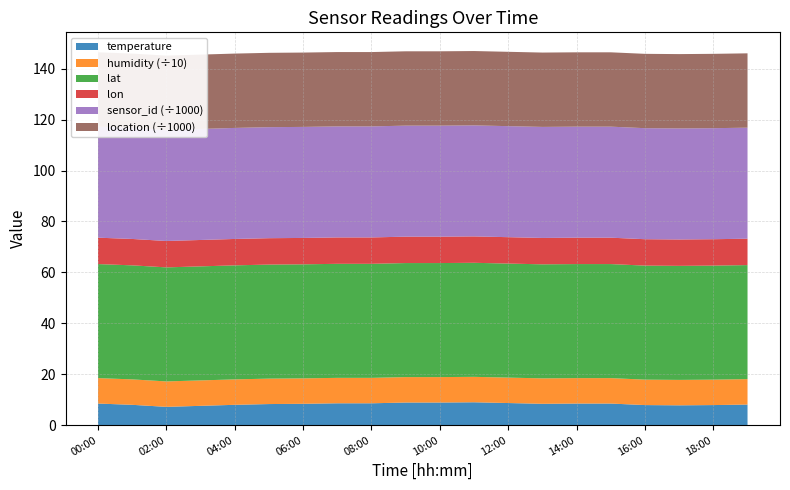

Reading left to right, extract all data points from this chart.

temperature: 00:00=8.5	01:00=8.0	02:00=7.2	03:00=7.6	04:00=8.0	05:00=8.3	06:00=8.4	07:00=8.6	08:00=8.6	09:00=8.9	10:00=8.9	11:00=9.0	12:00=8.7	13:00=8.4	14:00=8.5	15:00=8.5	16:00=7.9	17:00=7.8	18:00=7.9	19:00=8.1
humidity: 00:00=99.9	01:00=99.9	02:00=99.9	03:00=99.9	04:00=99.9	05:00=99.9	06:00=99.9	07:00=99.9	08:00=99.9	09:00=99.9	10:00=99.9	11:00=99.9	12:00=99.9	13:00=99.9	14:00=99.9	15:00=99.9	16:00=99.9	17:00=99.9	18:00=99.9	19:00=99.9
lat: 00:00=44.8	01:00=44.8	02:00=44.8	03:00=44.8	04:00=44.8	05:00=44.8	06:00=44.8	07:00=44.8	08:00=44.8	09:00=44.8	10:00=44.8	11:00=44.8	12:00=44.8	13:00=44.8	14:00=44.8	15:00=44.8	16:00=44.8	17:00=44.8	18:00=44.8	19:00=44.8
lon: 00:00=10.4	01:00=10.4	02:00=10.4	03:00=10.4	04:00=10.4	05:00=10.4	06:00=10.4	07:00=10.4	08:00=10.4	09:00=10.4	10:00=10.4	11:00=10.4	12:00=10.4	13:00=10.4	14:00=10.4	15:00=10.4	16:00=10.4	17:00=10.4	18:00=10.4	19:00=10.4
sensor_id: 00:00=43607.0	01:00=43607.0	02:00=43607.0	03:00=43607.0	04:00=43607.0	05:00=43607.0	06:00=43607.0	07:00=43607.0	08:00=43607.0	09:00=43607.0	10:00=43607.0	11:00=43607.0	12:00=43607.0	13:00=43607.0	14:00=43607.0	15:00=43607.0	16:00=43607.0	17:00=43607.0	18:00=43607.0	19:00=43607.0
location: 00:00=29197.0	01:00=29197.0	02:00=29197.0	03:00=29197.0	04:00=29197.0	05:00=29197.0	06:00=29197.0	07:00=29197.0	08:00=29197.0	09:00=29197.0	10:00=29197.0	11:00=29197.0	12:00=29197.0	13:00=29197.0	14:00=29197.0	15:00=29197.0	16:00=29197.0	17:00=29197.0	18:00=29197.0	19:00=29197.0